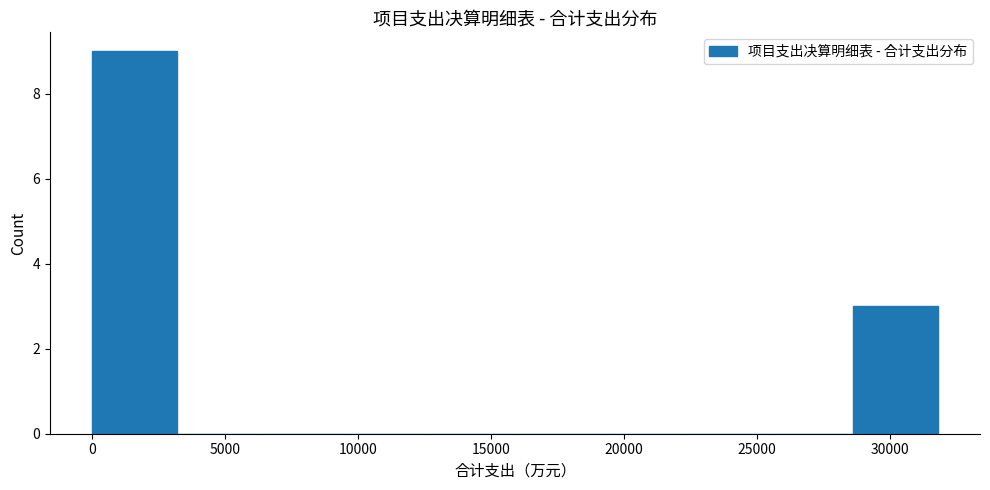

Which range on the x-axis has the tallest bar?

0 to 3000